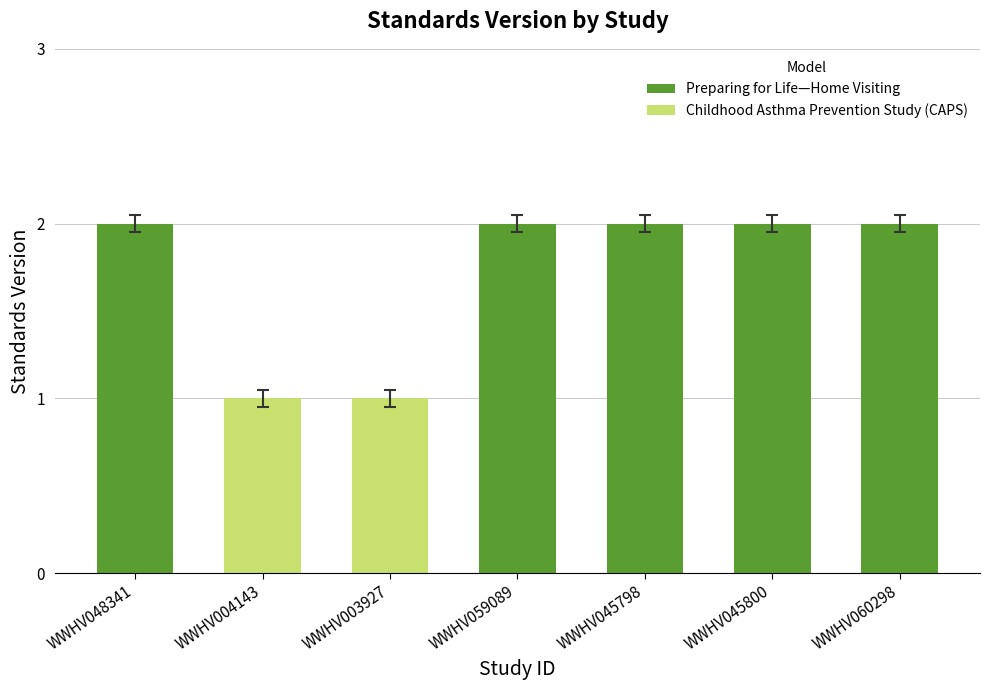

True or false: the data shows 1 at WWHV059089.

False